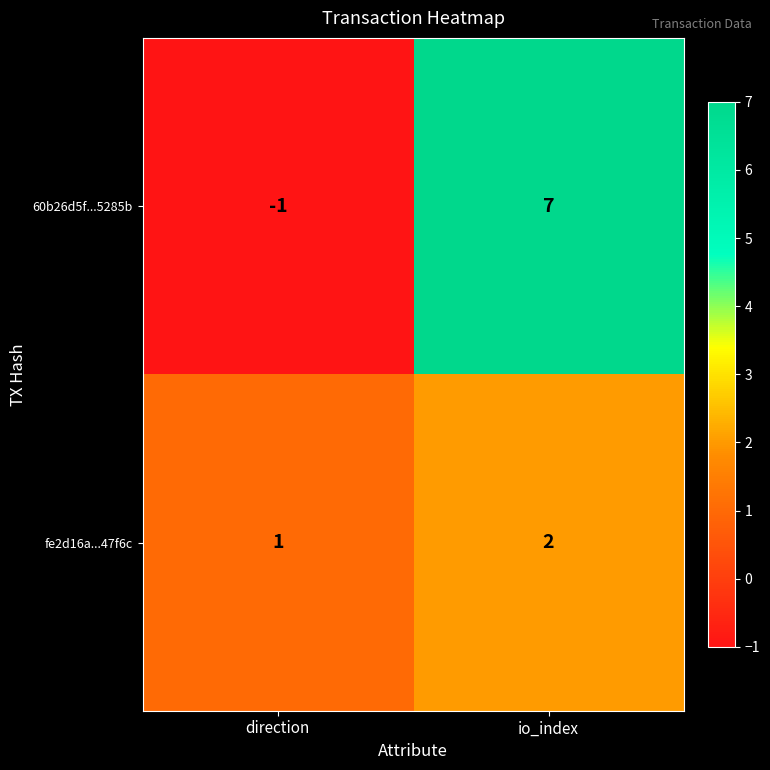

The value of 60b26d5f...5285b at io_index is 9. True or false?

False